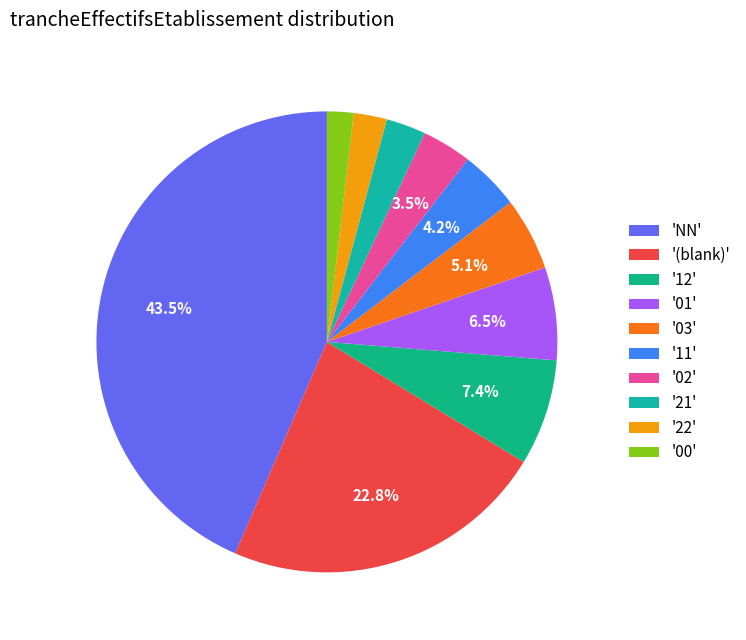

How many slices are in this pie chart?

10